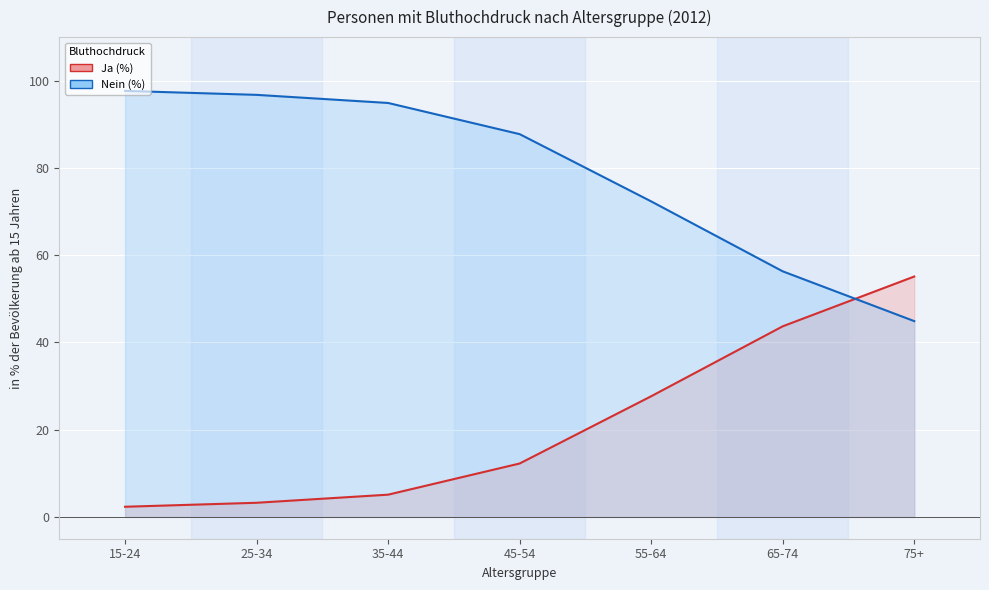

Which category has the highest value in the Ja (%) series?

75+